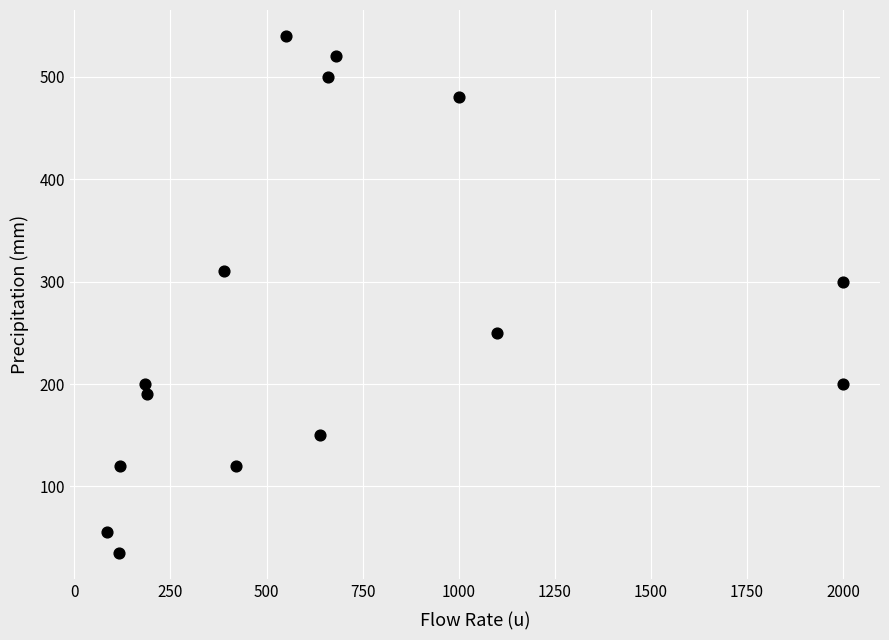

What is the range of Y values (max minus min)?

505